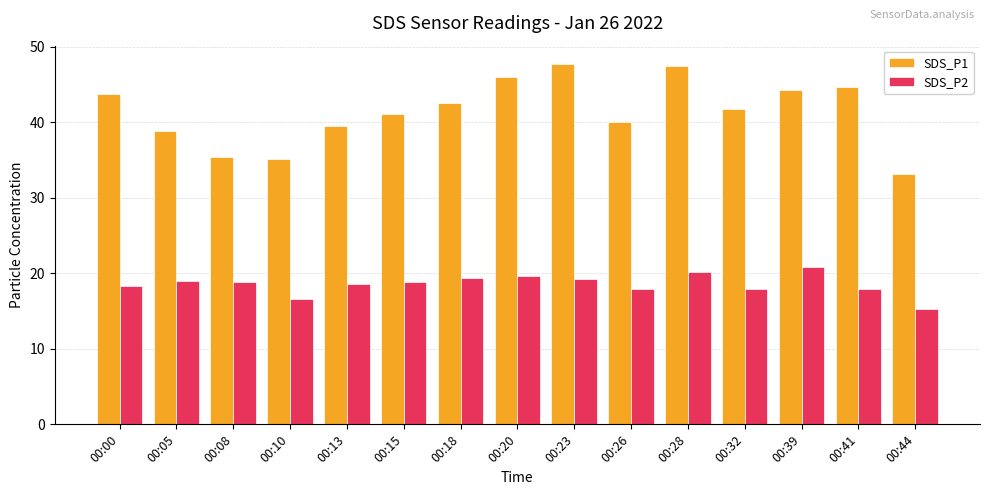

How many categories are shown in the chart?

15